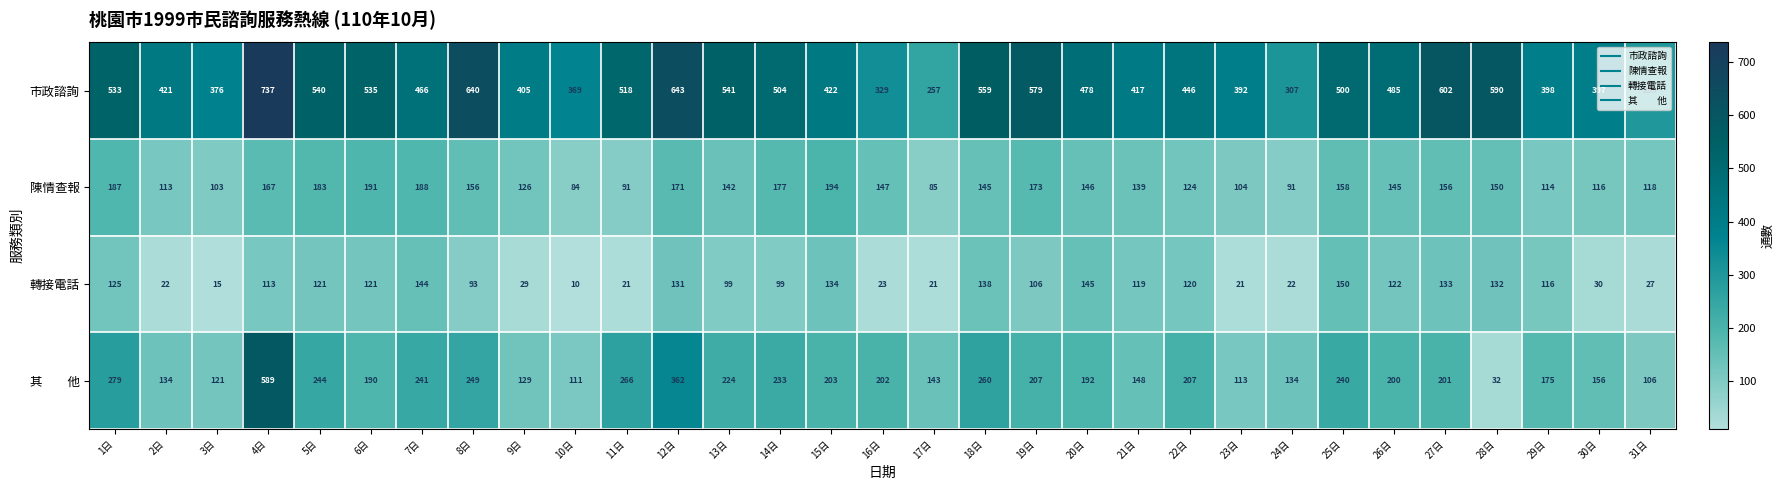

List the labels in order of 市政諮詢 value, smallest first.

17日, 31日, 24日, 16日, 10日, 3日, 23日, 30日, 29日, 9日, 21日, 2日, 15日, 22日, 7日, 20日, 26日, 25日, 14日, 11日, 1日, 6日, 5日, 13日, 18日, 19日, 28日, 27日, 8日, 12日, 4日